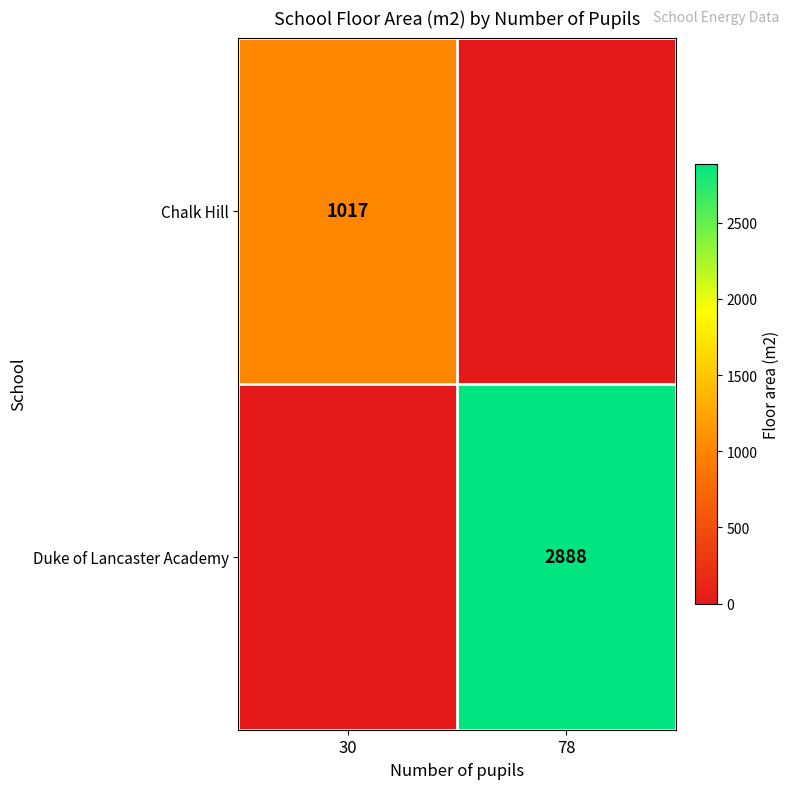

True or false: Duke of Lancaster Academy has a value of 2888 at 78.

True